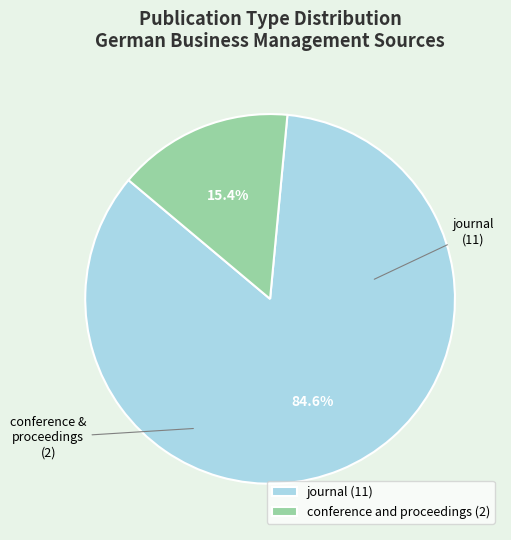

To the nearest percent, what portion does journal represent?

85%